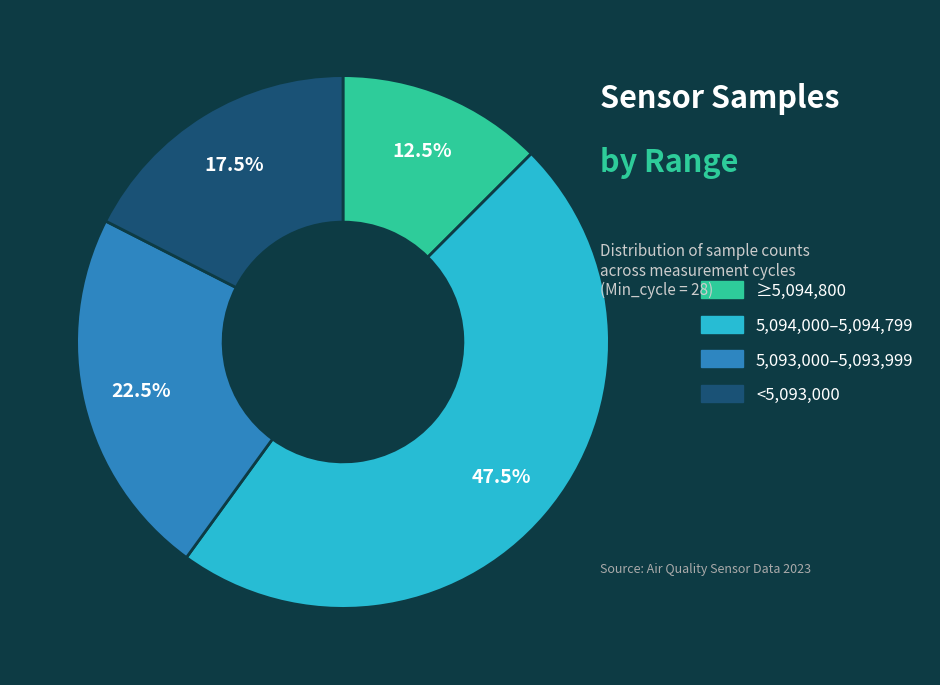

Is there a majority slice in this chart?

No